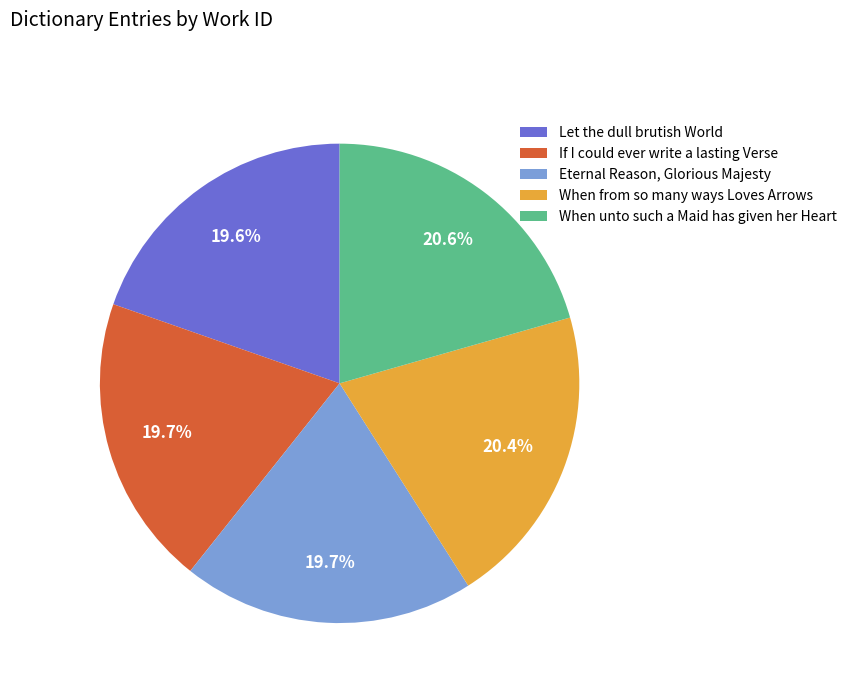

What percentage is the Let the dull brutish World slice, to the nearest percent?

20%